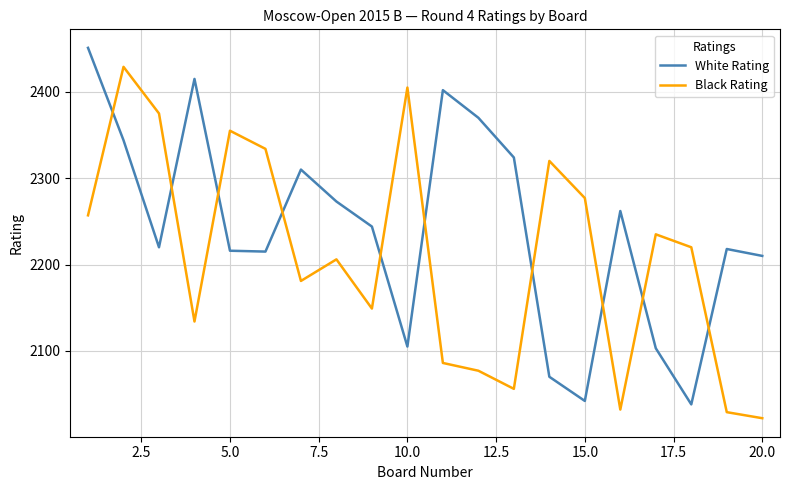

Rank the series by their maximum value, from lowest to highest.

Black Rating, White Rating